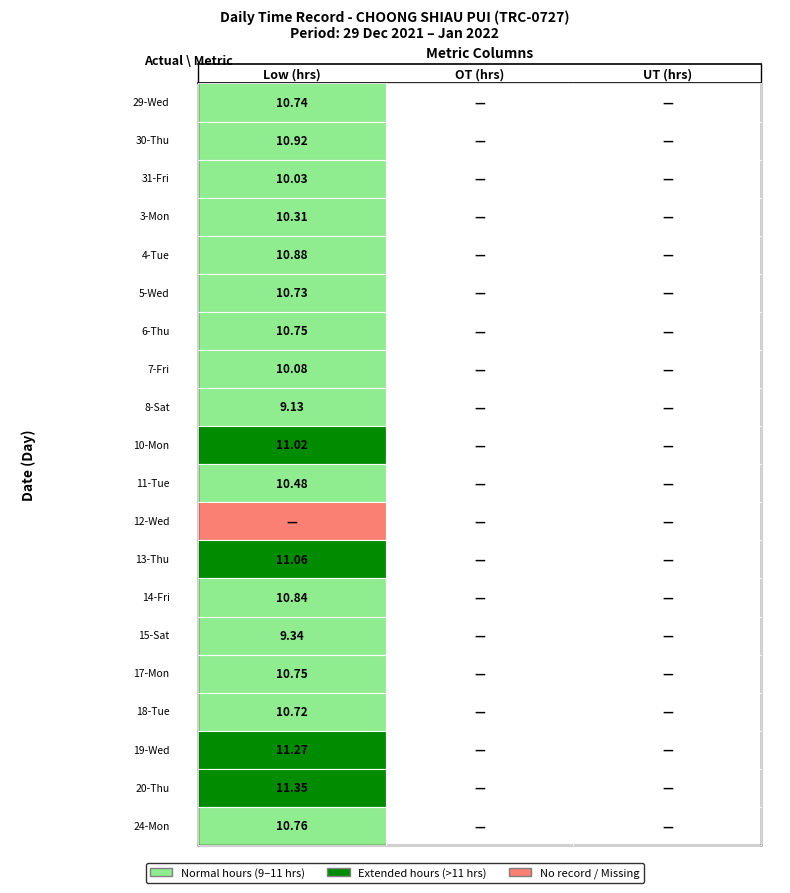

What is the average value of the 17-Mon series?

3.6